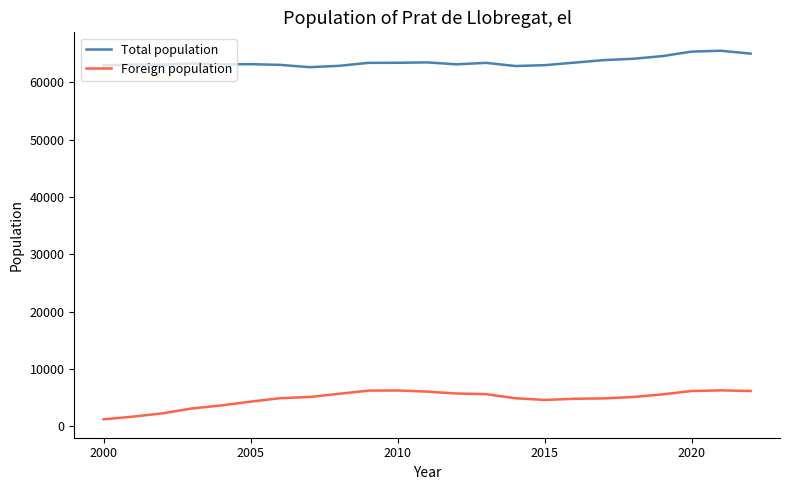

What is the difference between the maximum and minimum values in the Foreign population series?

5049